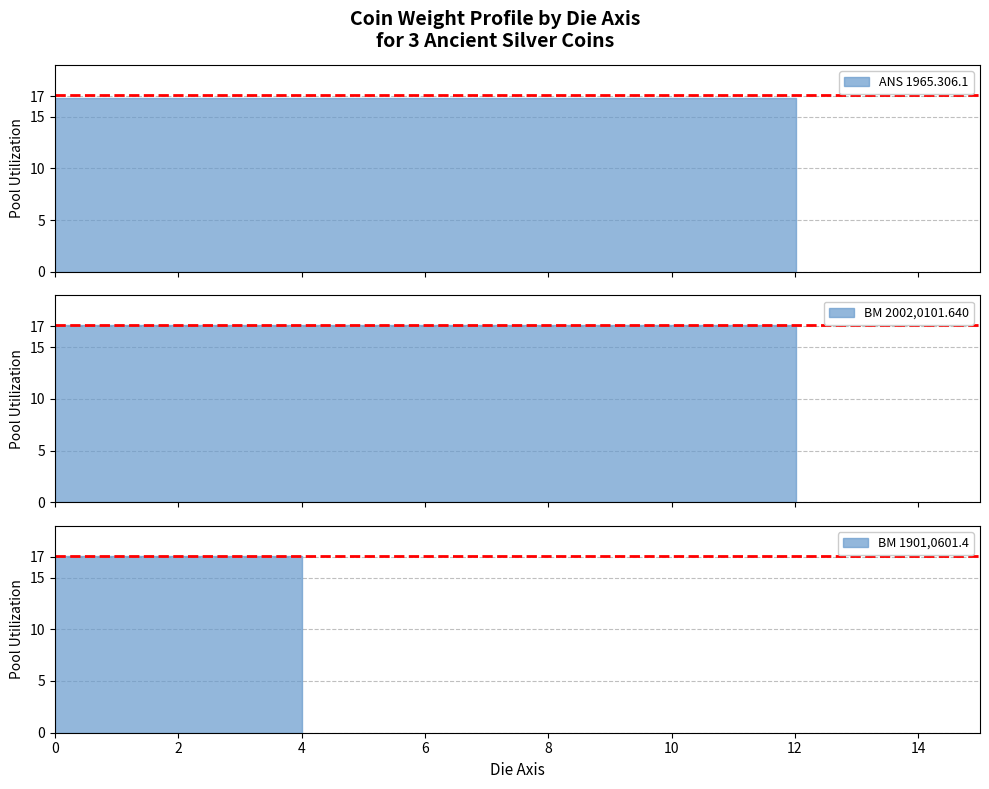

How many data points are less than 17?

1